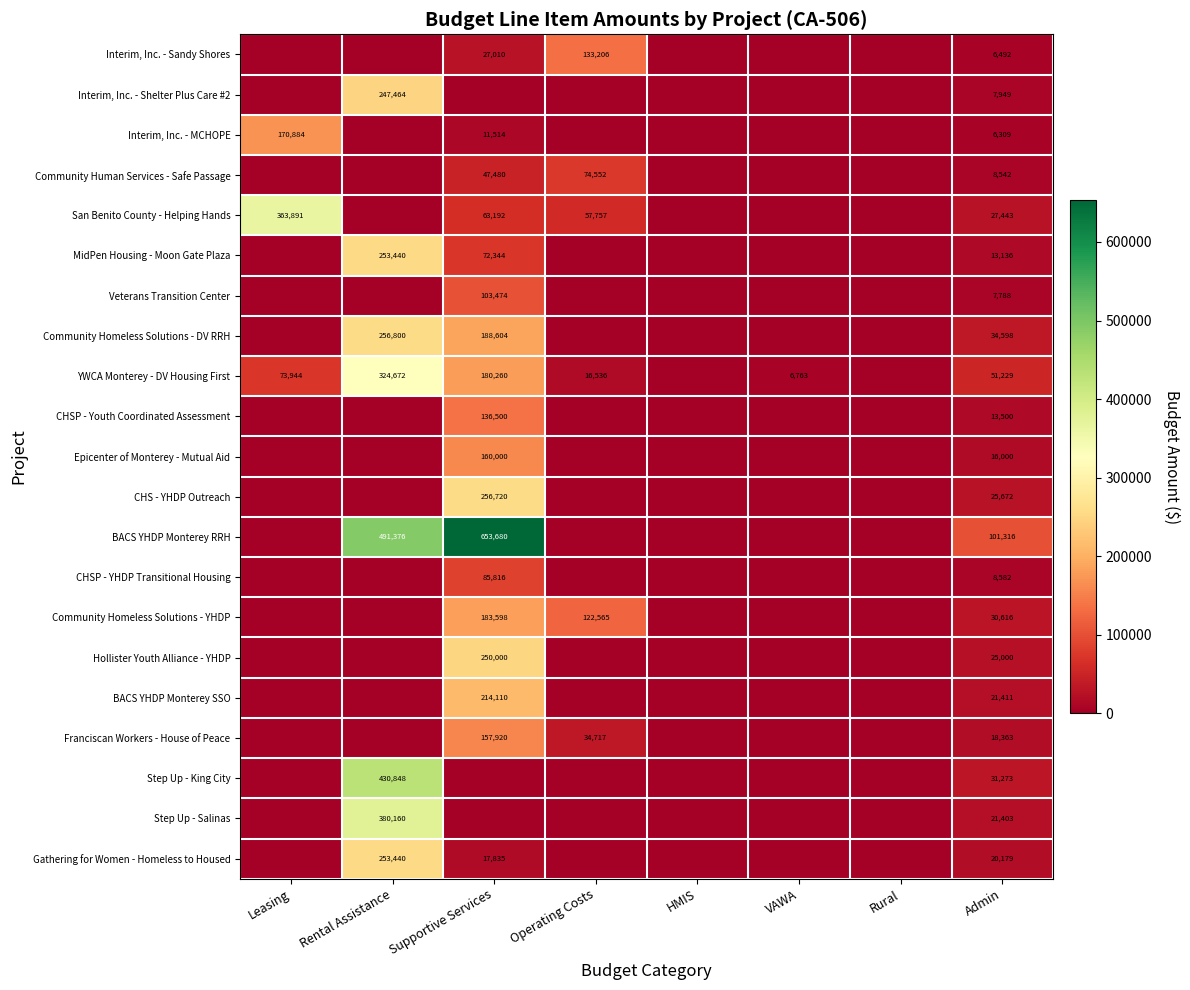

True or false: Interim, Inc. - MCHOPE has a value of 170884 at Leasing.

True